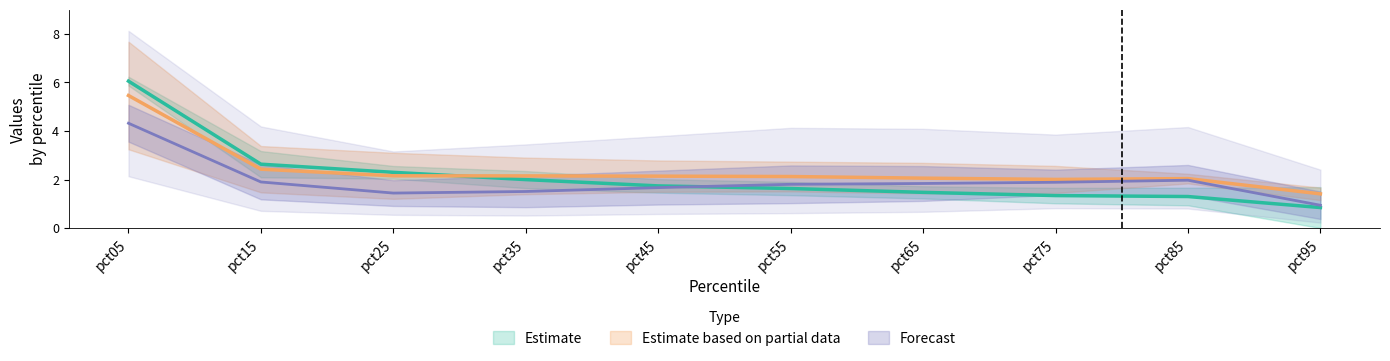

How many times do Jun and Jan cross each other?

1